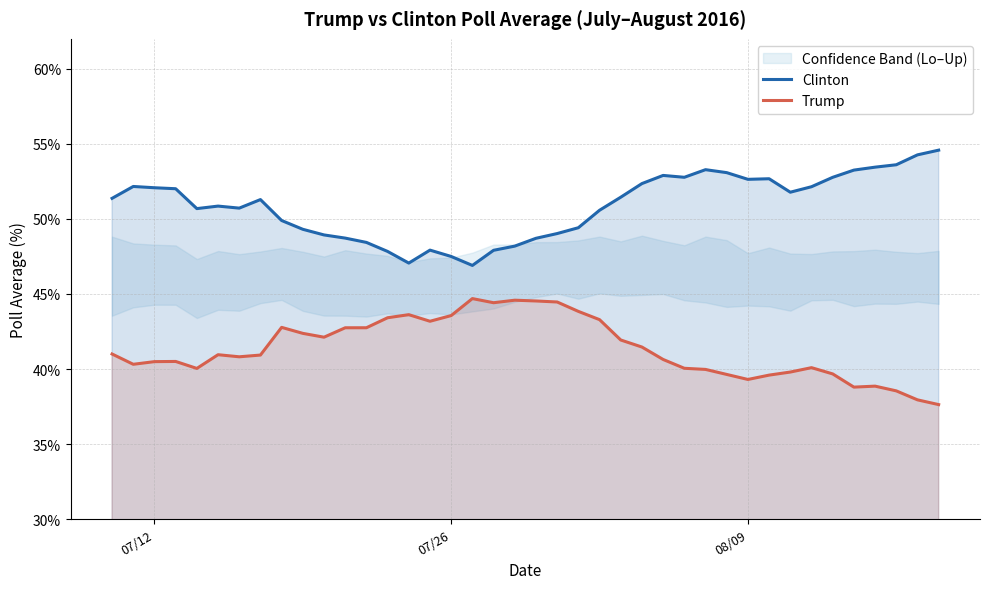

What is the maximum value for Trump?

44.7